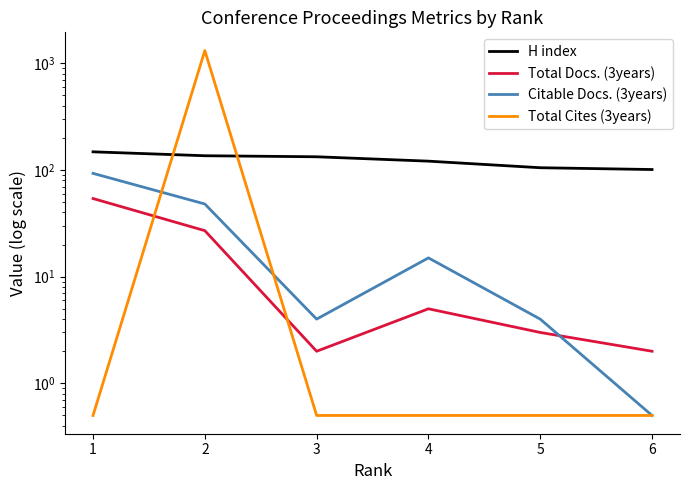

What is the spread (max minus min) of values at 1?

147.5